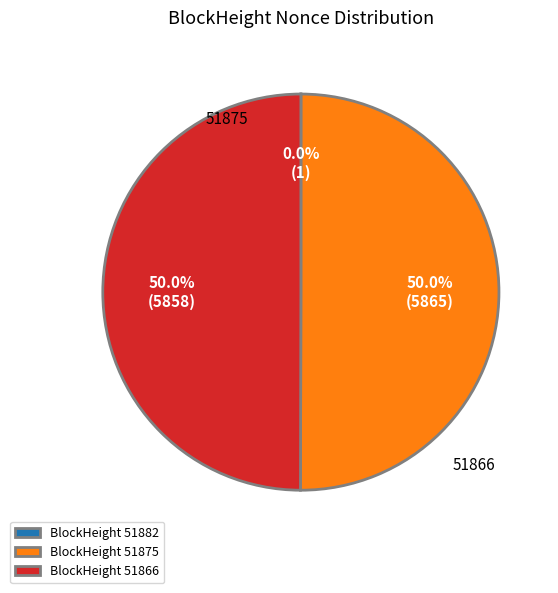

Combined, do BlockHeight 51866 and BlockHeight 51875 account for over 50%?

Yes